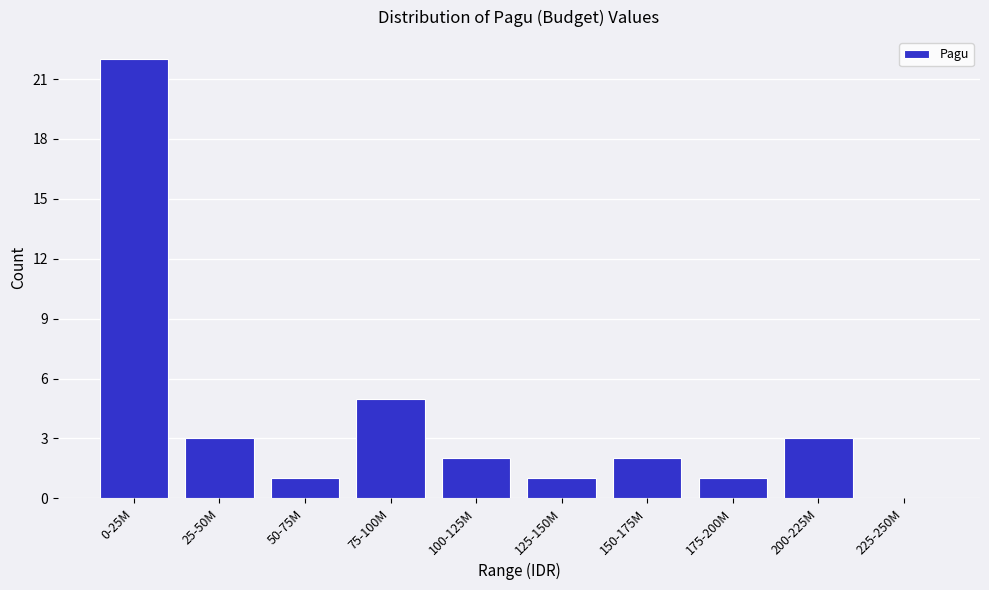

Reading left to right, extract all data points from this chart.

0-25M=22	25-50M=3	50-75M=1	75-100M=5	100-125M=2	125-150M=1	150-175M=2	175-200M=1	200-225M=3	225-250M=0